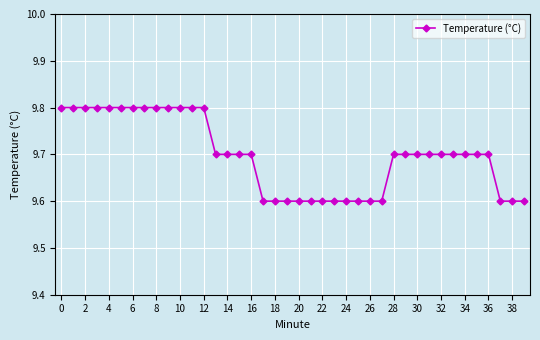

What is the value of the 17th point from the left?

9.7